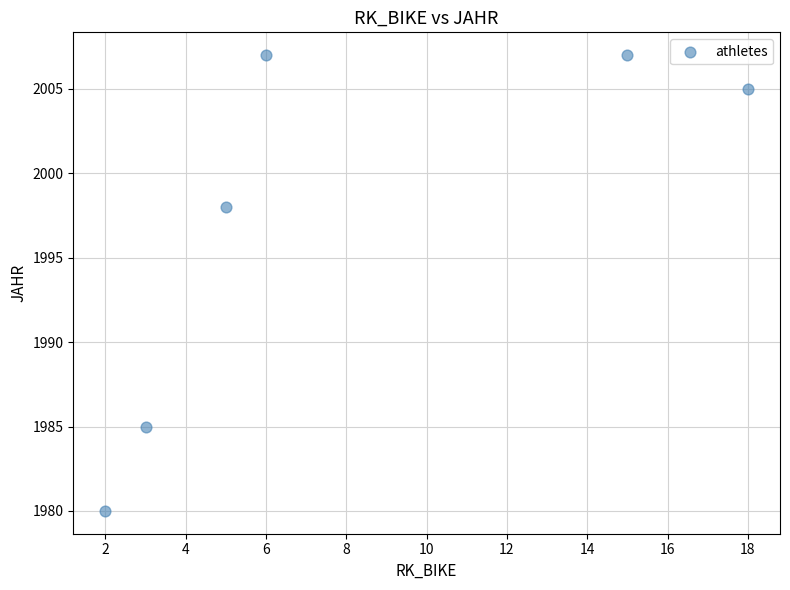

What Y value in the scatter plot is closest to 1993?

1998